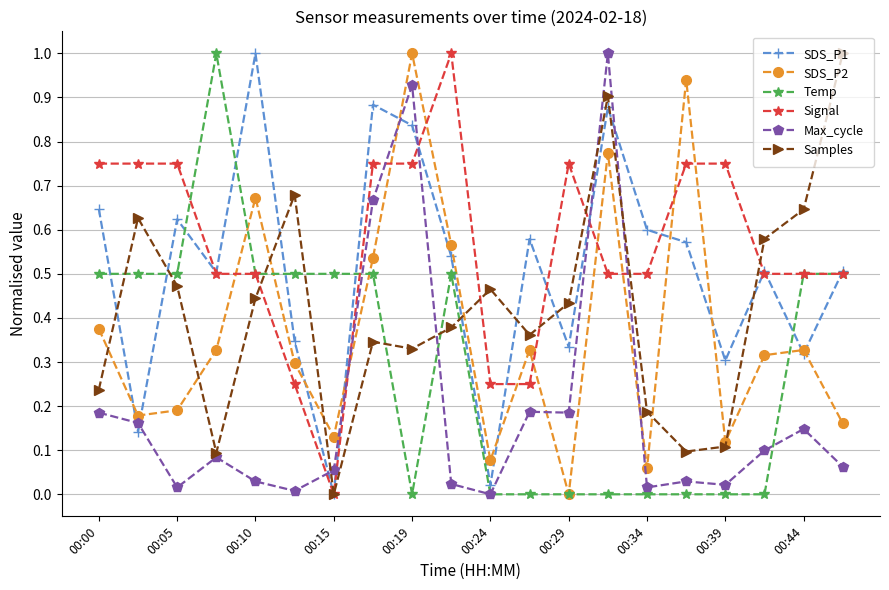

True or false: SDS_P2 and Temp cross at least once.

True